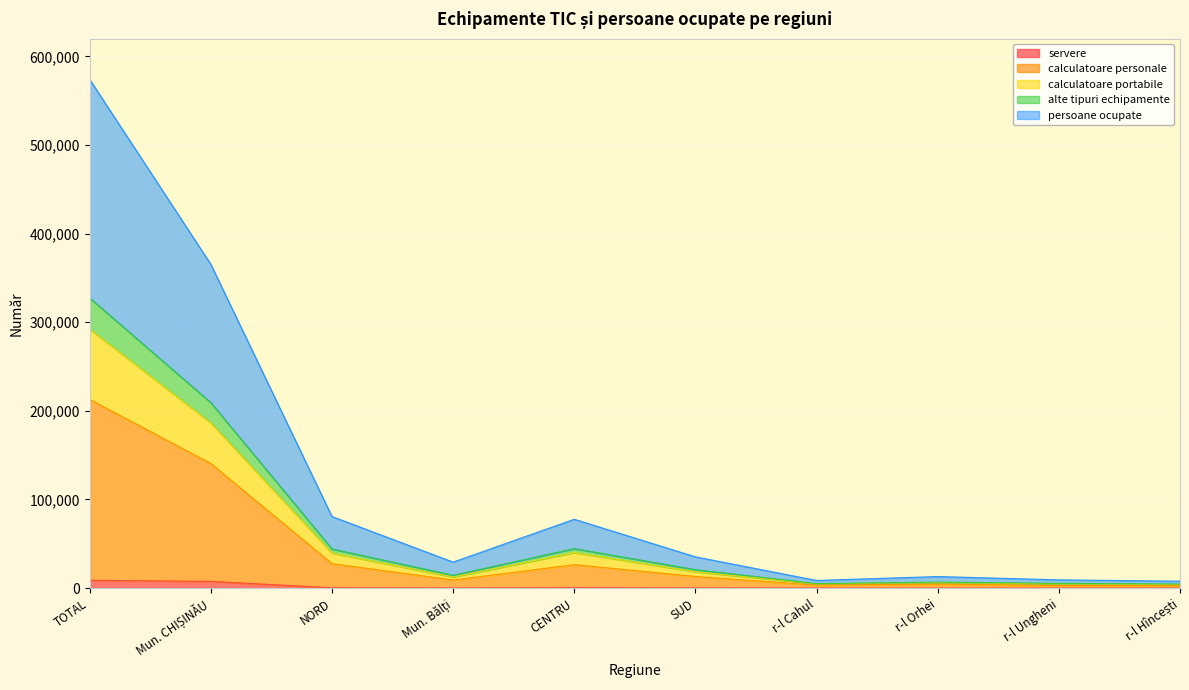

Reading left to right, transcribe all the data shown in this chart.

servere: TOTAL=8829	Mun. CHIȘINĂU=7644	NORD=418	Mun. Bălți=139	CENTRU=509	SUD=220	r-l Cahul=68	r-l Orhei=62	r-l Ungheni=57	r-l Hîncești=60
calculatoare personale: TOTAL=212908	Mun. CHIȘINĂU=140626	NORD=27610	Mun. Bălți=9150	CENTRU=26458	SUD=13132	r-l Cahul=3404	r-l Orhei=4512	r-l Ungheni=2988	r-l Hîncești=2762
calculatoare portabile: TOTAL=292168	Mun. CHIȘINĂU=186467	NORD=39561	Mun. Bălți=12588	CENTRU=40150	SUD=18551	r-l Cahul=4805	r-l Orhei=6338	r-l Ungheni=4751	r-l Hîncești=4075
alte tipuri echipamente: TOTAL=327340	Mun. CHIȘINĂU=209305	NORD=44203	Mun. Bălți=14523	CENTRU=44574	SUD=20864	r-l Cahul=5081	r-l Orhei=6811	r-l Ungheni=5399	r-l Hîncești=4550
persoane ocupate: TOTAL=573990	Mun. CHIȘINĂU=365392	NORD=80806	Mun. Bălți=29367	CENTRU=77687	SUD=35304	r-l Cahul=8652	r-l Orhei=13069	r-l Ungheni=9324	r-l Hîncești=7821